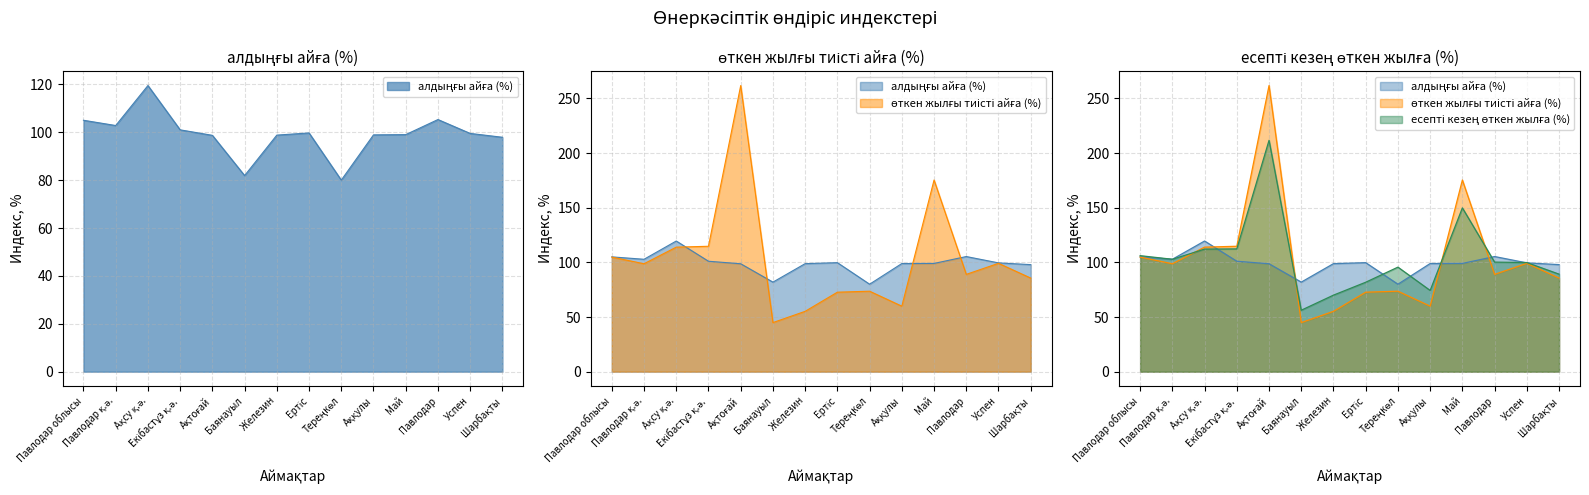

What is the minimum value shown in the chart?

44.9